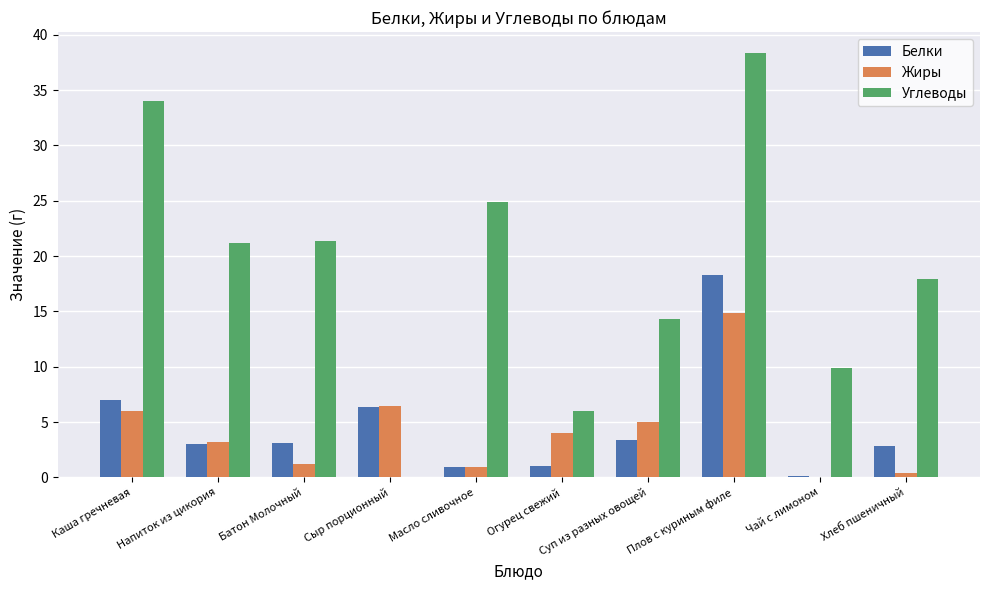

What is the sum of all Белки values?

46.0